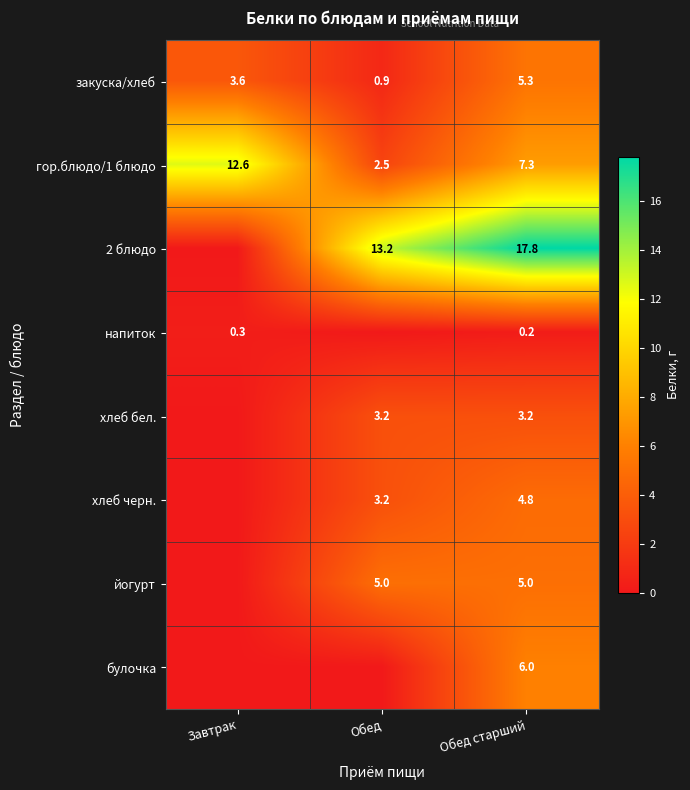

Rank the series at Обед старший from lowest to highest value.

напиток, хлеб бел., хлеб черн., йогурт, закуска/хлеб, булочка, гор.блюдо/1 блюдо, 2 блюдо